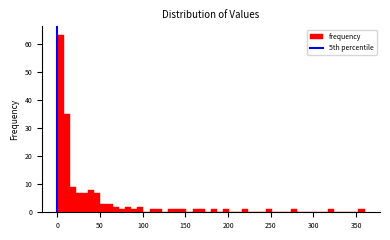

Read against the x-axis, roughly where is the centre of the tallest bar?

5